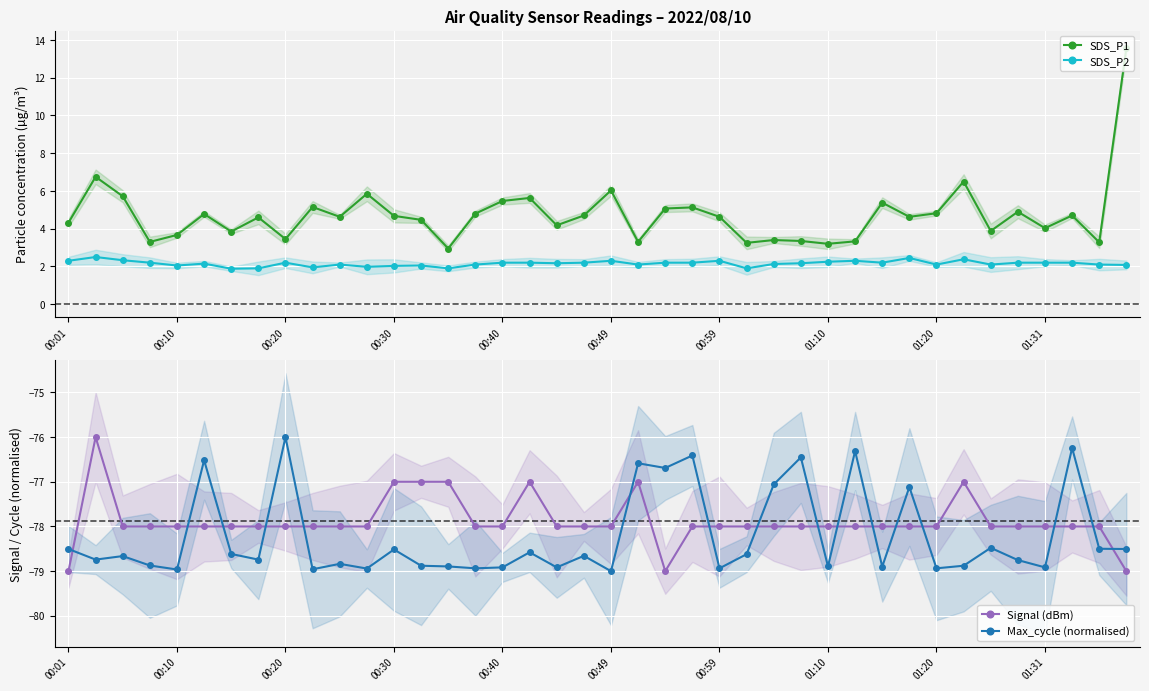

Which series has the largest range (max minus min)?

SDS_P1